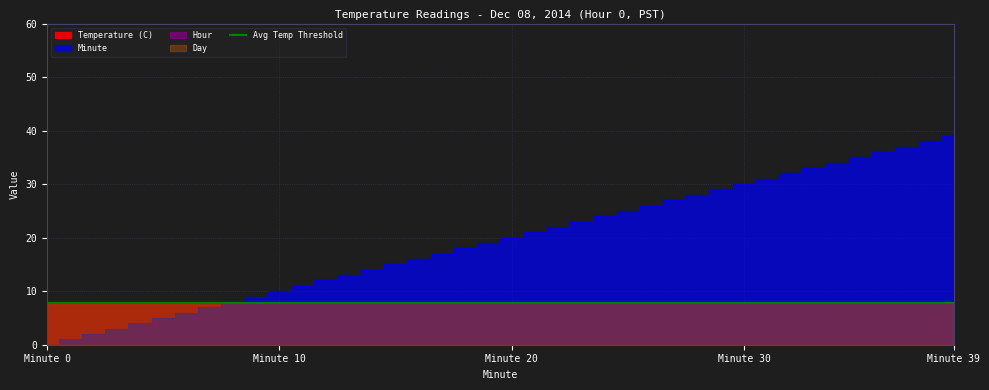

Is it true that Day equals 5.3 at 25?

False